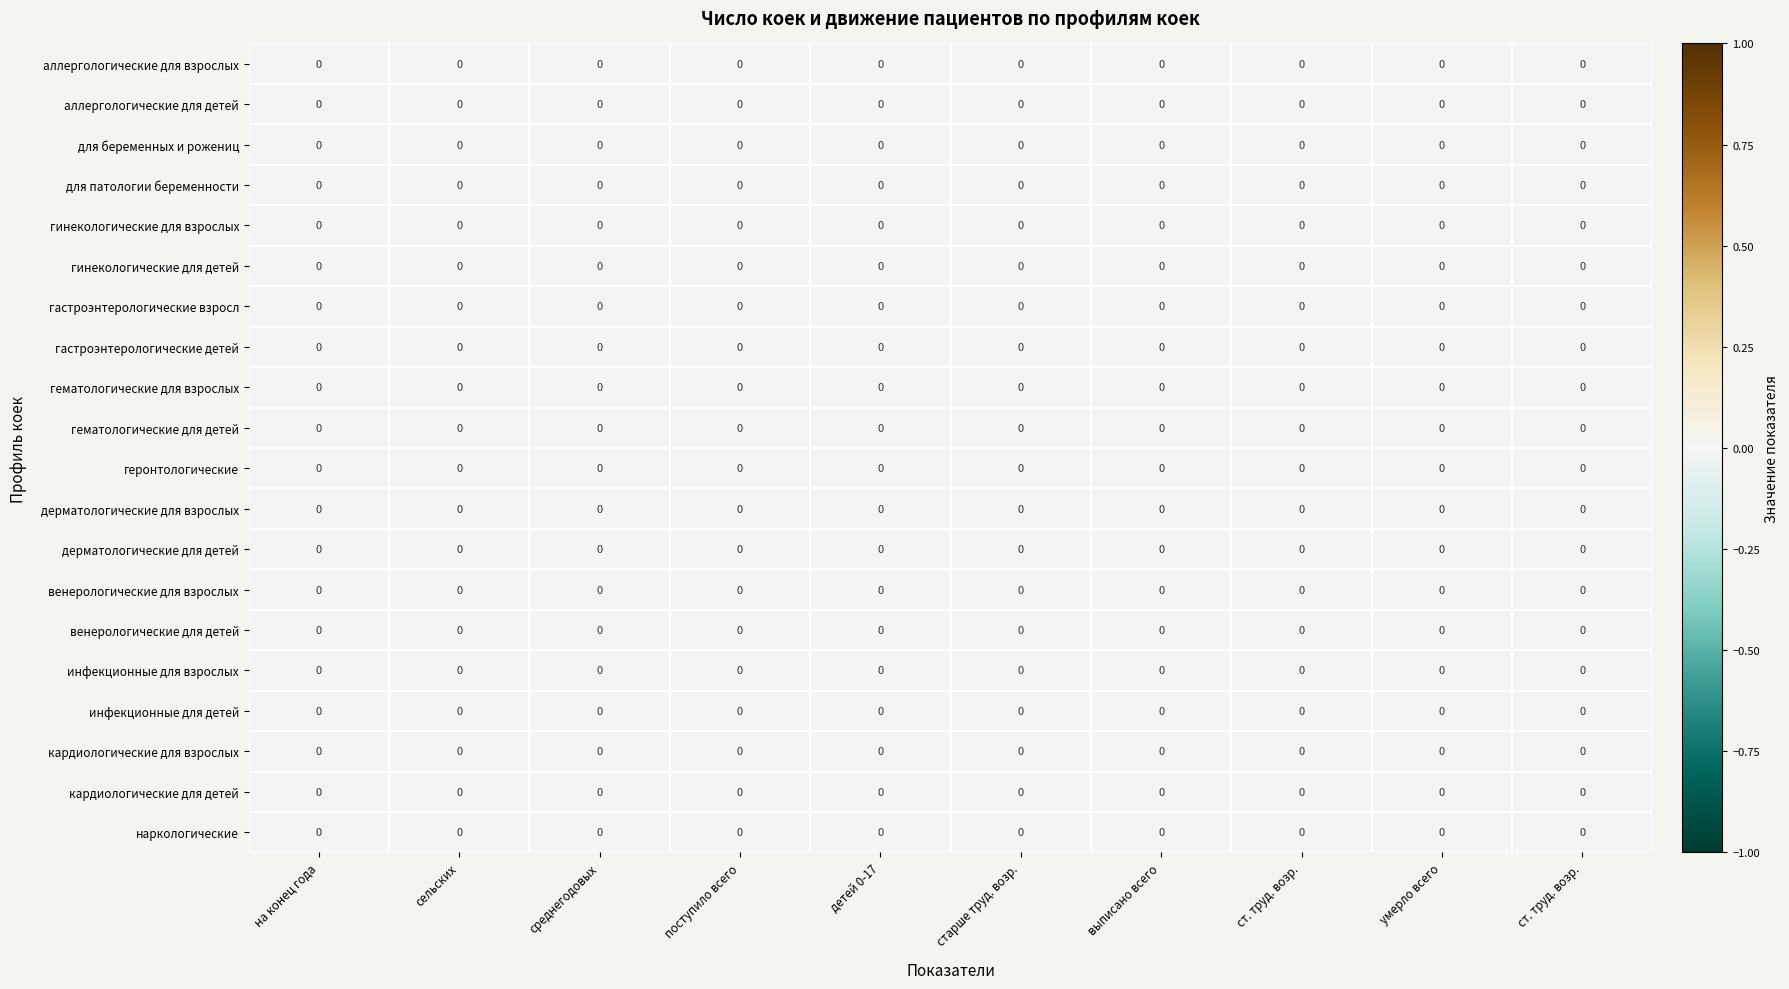

Reading left to right, transcribe all the data shown in this chart.

аллергологические для взрослых: на конец года=0.0	сельских=0.0	среднегодовых=0.0	поступило всего=0.0	детей 0-17=0.0	старше труд. возр.=0.0	выписано всего=0.0	ст. труд. возр.=0.0	умерло всего=0.0	ст. труд. возр.=0.0
аллергологические для детей: на конец года=0.0	сельских=0.0	среднегодовых=0.0	поступило всего=0.0	детей 0-17=0.0	старше труд. возр.=0.0	выписано всего=0.0	ст. труд. возр.=0.0	умерло всего=0.0	ст. труд. возр.=0.0
для беременных и рожениц: на конец года=0.0	сельских=0.0	среднегодовых=0.0	поступило всего=0.0	детей 0-17=0.0	старше труд. возр.=0.0	выписано всего=0.0	ст. труд. возр.=0.0	умерло всего=0.0	ст. труд. возр.=0.0
для патологии беременности: на конец года=0.0	сельских=0.0	среднегодовых=0.0	поступило всего=0.0	детей 0-17=0.0	старше труд. возр.=0.0	выписано всего=0.0	ст. труд. возр.=0.0	умерло всего=0.0	ст. труд. возр.=0.0
гинекологические для взрослых: на конец года=0.0	сельских=0.0	среднегодовых=0.0	поступило всего=0.0	детей 0-17=0.0	старше труд. возр.=0.0	выписано всего=0.0	ст. труд. возр.=0.0	умерло всего=0.0	ст. труд. возр.=0.0
гинекологические для детей: на конец года=0.0	сельских=0.0	среднегодовых=0.0	поступило всего=0.0	детей 0-17=0.0	старше труд. возр.=0.0	выписано всего=0.0	ст. труд. возр.=0.0	умерло всего=0.0	ст. труд. возр.=0.0
гастроэнтерологические взросл: на конец года=0.0	сельских=0.0	среднегодовых=0.0	поступило всего=0.0	детей 0-17=0.0	старше труд. возр.=0.0	выписано всего=0.0	ст. труд. возр.=0.0	умерло всего=0.0	ст. труд. возр.=0.0
гастроэнтерологические детей: на конец года=0.0	сельских=0.0	среднегодовых=0.0	поступило всего=0.0	детей 0-17=0.0	старше труд. возр.=0.0	выписано всего=0.0	ст. труд. возр.=0.0	умерло всего=0.0	ст. труд. возр.=0.0
гематологические для взрослых: на конец года=0.0	сельских=0.0	среднегодовых=0.0	поступило всего=0.0	детей 0-17=0.0	старше труд. возр.=0.0	выписано всего=0.0	ст. труд. возр.=0.0	умерло всего=0.0	ст. труд. возр.=0.0
гематологические для детей: на конец года=0.0	сельских=0.0	среднегодовых=0.0	поступило всего=0.0	детей 0-17=0.0	старше труд. возр.=0.0	выписано всего=0.0	ст. труд. возр.=0.0	умерло всего=0.0	ст. труд. возр.=0.0
геронтологические: на конец года=0.0	сельских=0.0	среднегодовых=0.0	поступило всего=0.0	детей 0-17=0.0	старше труд. возр.=0.0	выписано всего=0.0	ст. труд. возр.=0.0	умерло всего=0.0	ст. труд. возр.=0.0
дерматологические для взрослых: на конец года=0.0	сельских=0.0	среднегодовых=0.0	поступило всего=0.0	детей 0-17=0.0	старше труд. возр.=0.0	выписано всего=0.0	ст. труд. возр.=0.0	умерло всего=0.0	ст. труд. возр.=0.0
дерматологические для детей: на конец года=0.0	сельских=0.0	среднегодовых=0.0	поступило всего=0.0	детей 0-17=0.0	старше труд. возр.=0.0	выписано всего=0.0	ст. труд. возр.=0.0	умерло всего=0.0	ст. труд. возр.=0.0
венерологические для взрослых: на конец года=0.0	сельских=0.0	среднегодовых=0.0	поступило всего=0.0	детей 0-17=0.0	старше труд. возр.=0.0	выписано всего=0.0	ст. труд. возр.=0.0	умерло всего=0.0	ст. труд. возр.=0.0
венерологические для детей: на конец года=0.0	сельских=0.0	среднегодовых=0.0	поступило всего=0.0	детей 0-17=0.0	старше труд. возр.=0.0	выписано всего=0.0	ст. труд. возр.=0.0	умерло всего=0.0	ст. труд. возр.=0.0
инфекционные для взрослых: на конец года=0.0	сельских=0.0	среднегодовых=0.0	поступило всего=0.0	детей 0-17=0.0	старше труд. возр.=0.0	выписано всего=0.0	ст. труд. возр.=0.0	умерло всего=0.0	ст. труд. возр.=0.0
инфекционные для детей: на конец года=0.0	сельских=0.0	среднегодовых=0.0	поступило всего=0.0	детей 0-17=0.0	старше труд. возр.=0.0	выписано всего=0.0	ст. труд. возр.=0.0	умерло всего=0.0	ст. труд. возр.=0.0
кардиологические для взрослых: на конец года=0.0	сельских=0.0	среднегодовых=0.0	поступило всего=0.0	детей 0-17=0.0	старше труд. возр.=0.0	выписано всего=0.0	ст. труд. возр.=0.0	умерло всего=0.0	ст. труд. возр.=0.0
кардиологические для детей: на конец года=0.0	сельских=0.0	среднегодовых=0.0	поступило всего=0.0	детей 0-17=0.0	старше труд. возр.=0.0	выписано всего=0.0	ст. труд. возр.=0.0	умерло всего=0.0	ст. труд. возр.=0.0
наркологические: на конец года=0.0	сельских=0.0	среднегодовых=0.0	поступило всего=0.0	детей 0-17=0.0	старше труд. возр.=0.0	выписано всего=0.0	ст. труд. возр.=0.0	умерло всего=0.0	ст. труд. возр.=0.0